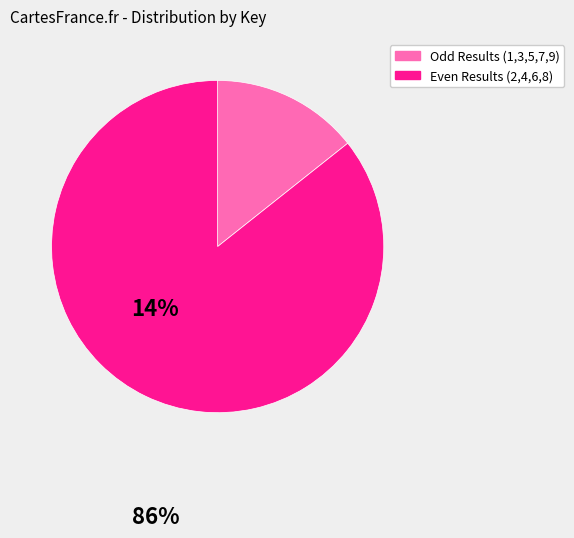

Is there any slice that represents more than half of the pie?

Yes